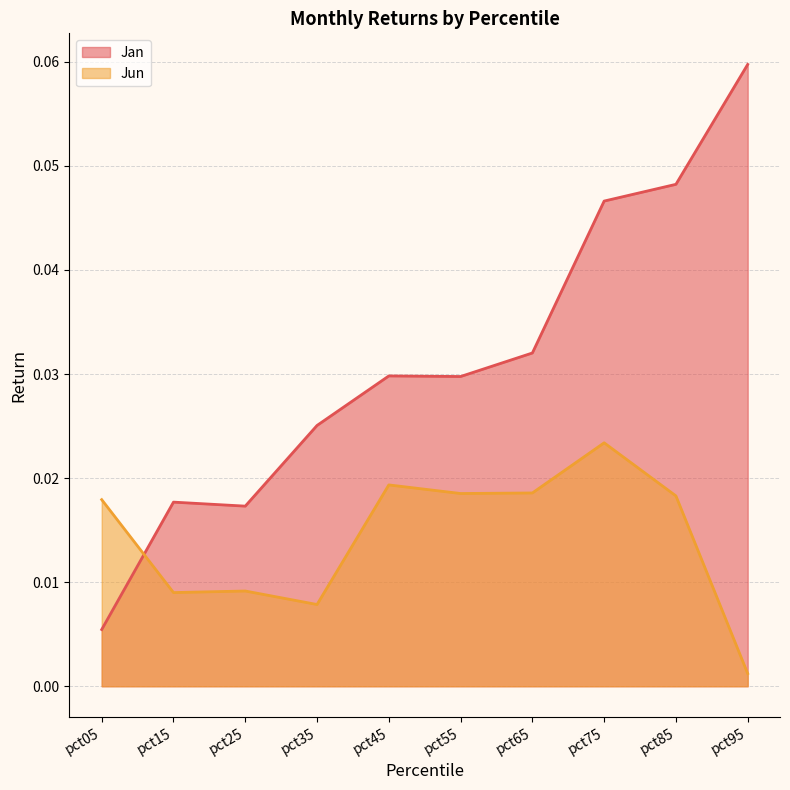

At which label does Jun reach its peak?

pct75